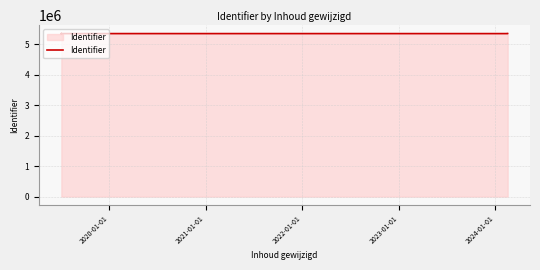

Is it true that the value at 2021-01-01 is 5341901?

True